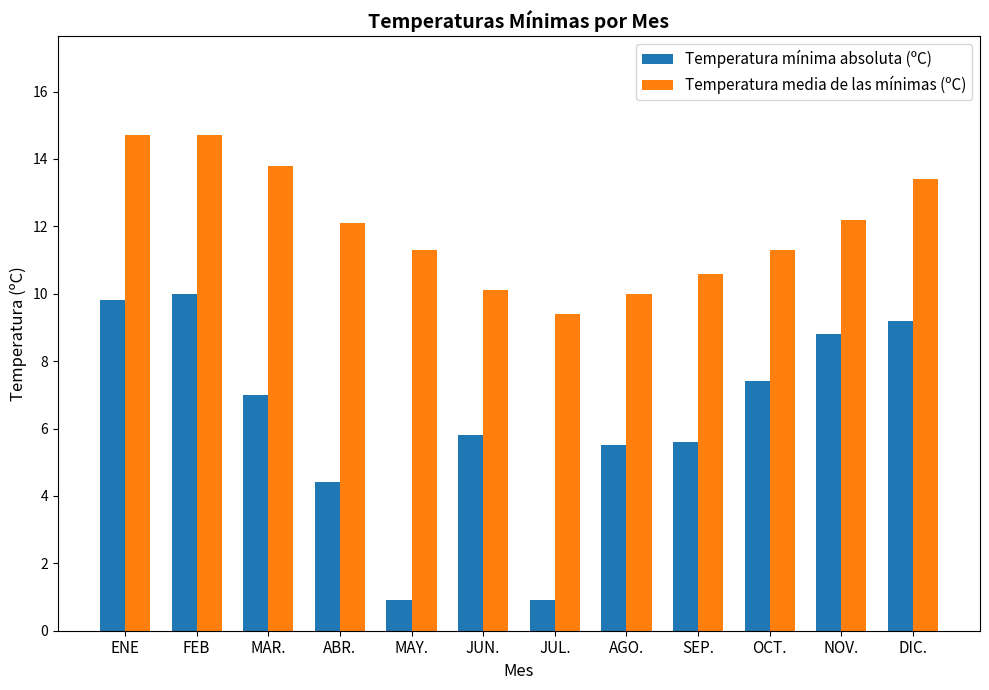

What is the difference between the maximum and minimum values in the Temperatura mínima absoluta (ºC) series?

9.1